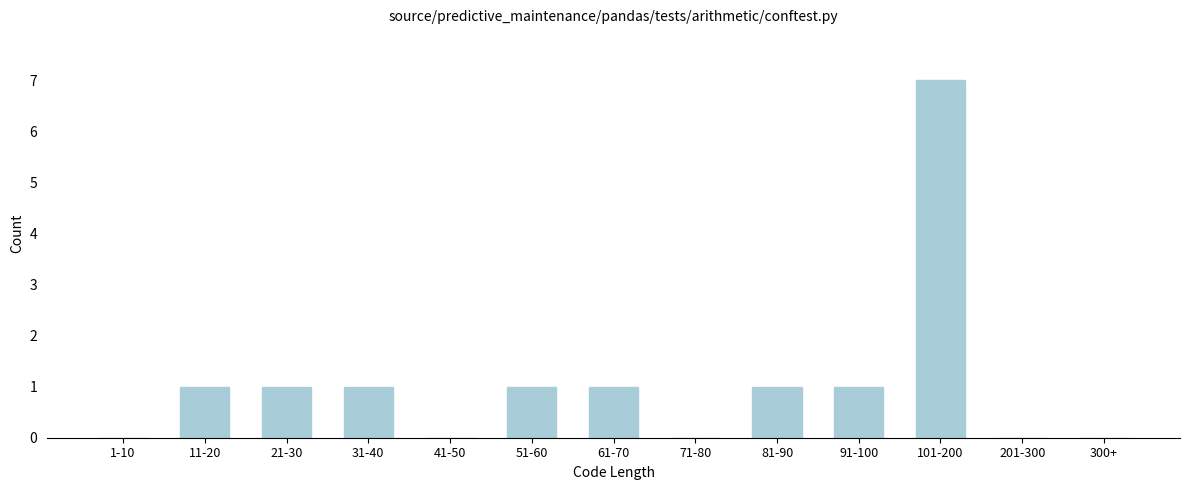

Reading left to right, extract all data points from this chart.

1-10=0	11-20=1	21-30=1	31-40=1	41-50=0	51-60=1	61-70=1	71-80=0	81-90=1	91-100=1	101-200=7	201-300=0	300+=0